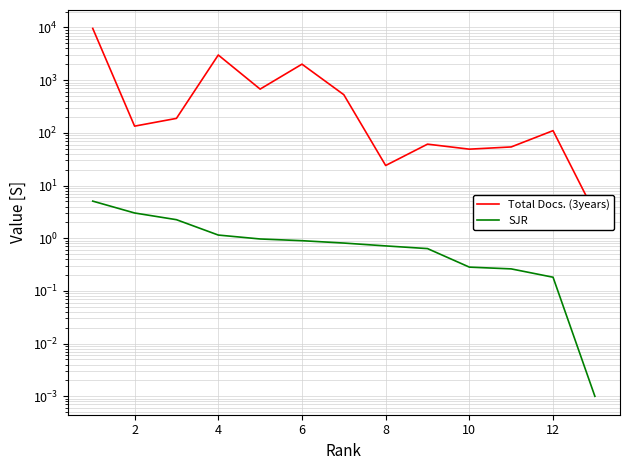

What are all the series names shown in the legend?

Total Docs. (3years), SJR